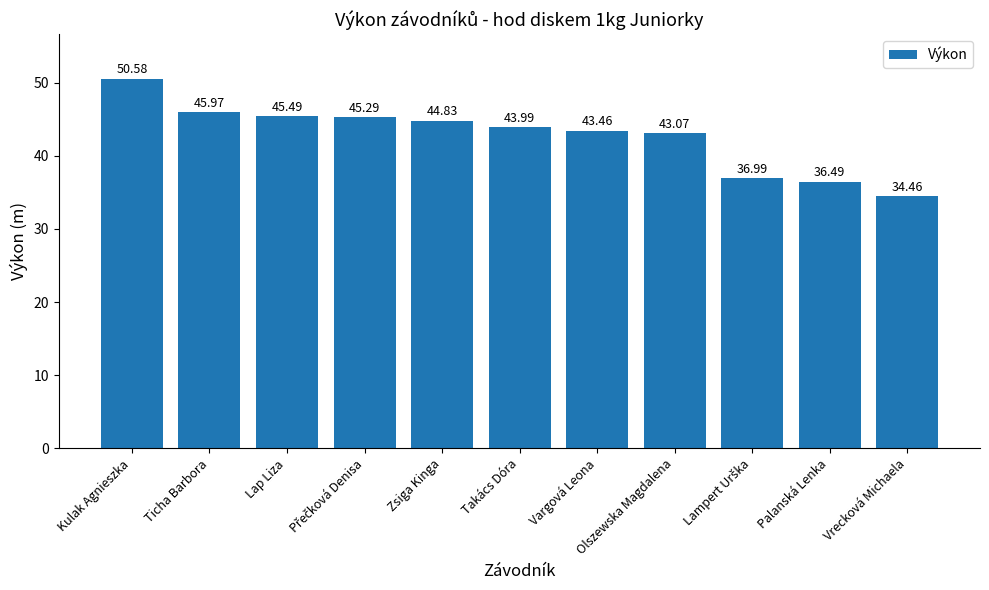

How many values exceed 43?

8